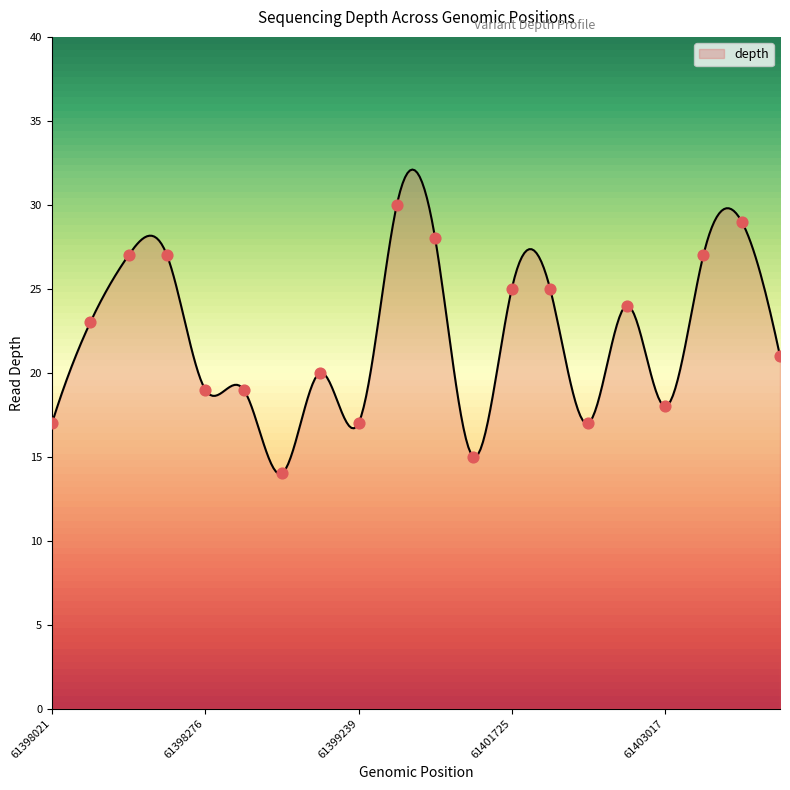

Which has a higher value, 61399673 or 61398654?

61399673